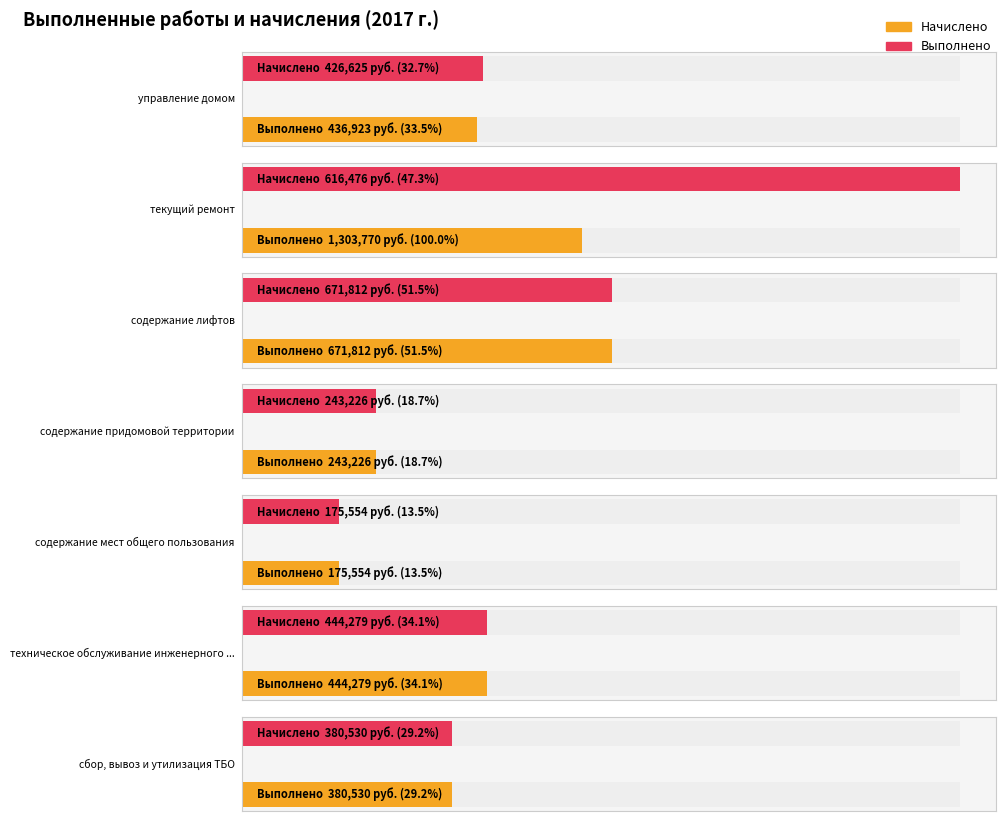

The value at сбор, вывоз и утилизация ТБО is 380530.2. True or false?

True